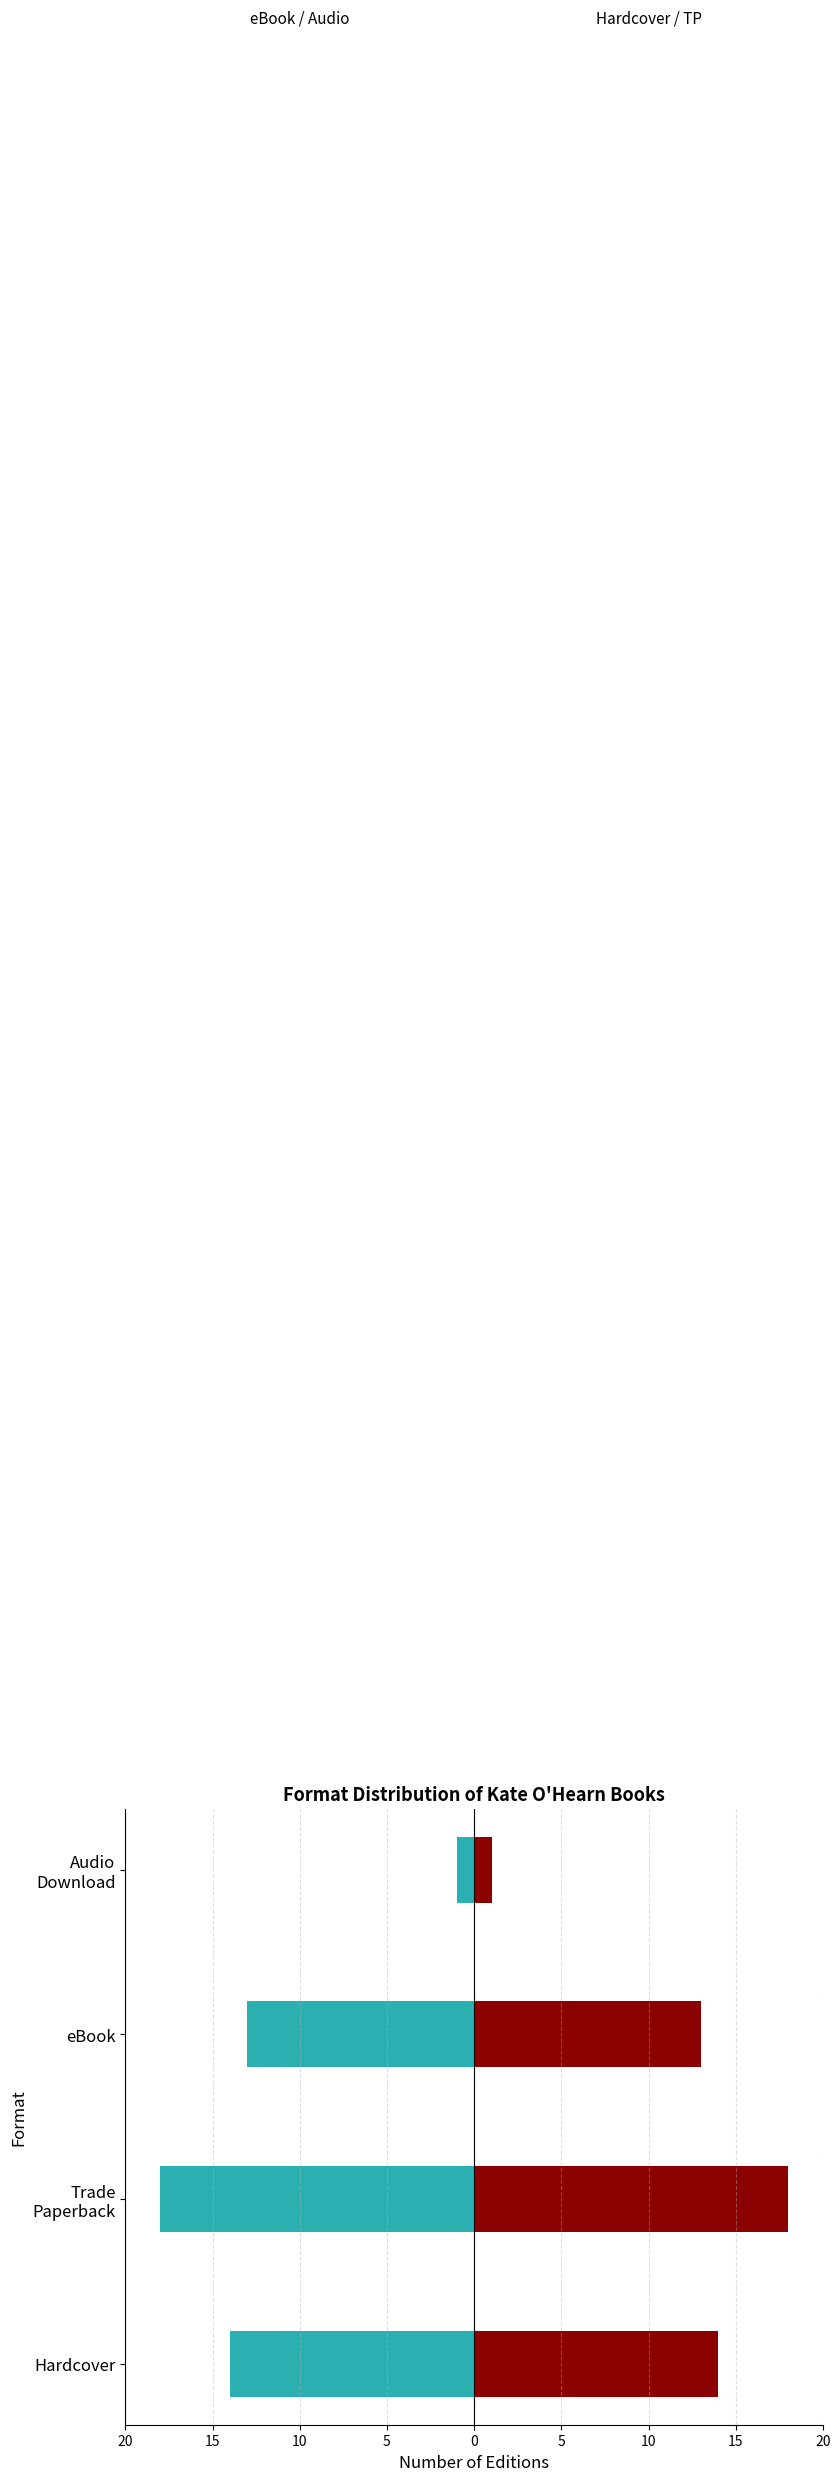

Reading right to left, extract all data points from this chart.

Teal (left): -1	-13	-18	-14
Dark Red (right): 1	13	18	14